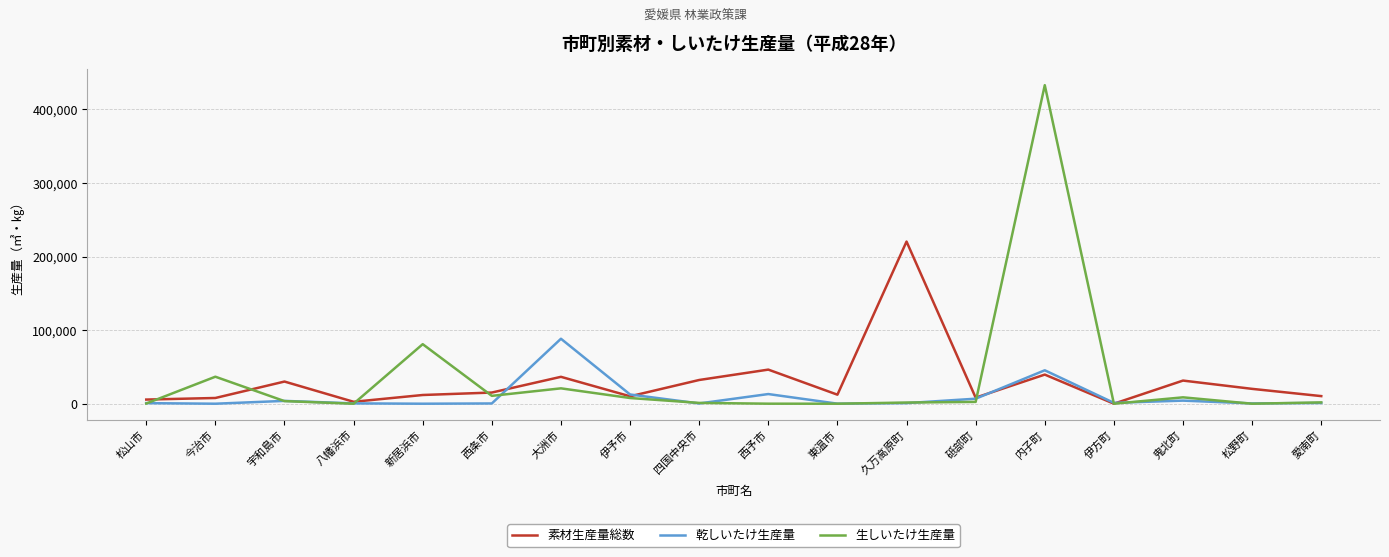

Which series has the largest range (max minus min)?

生しいたけ生産量